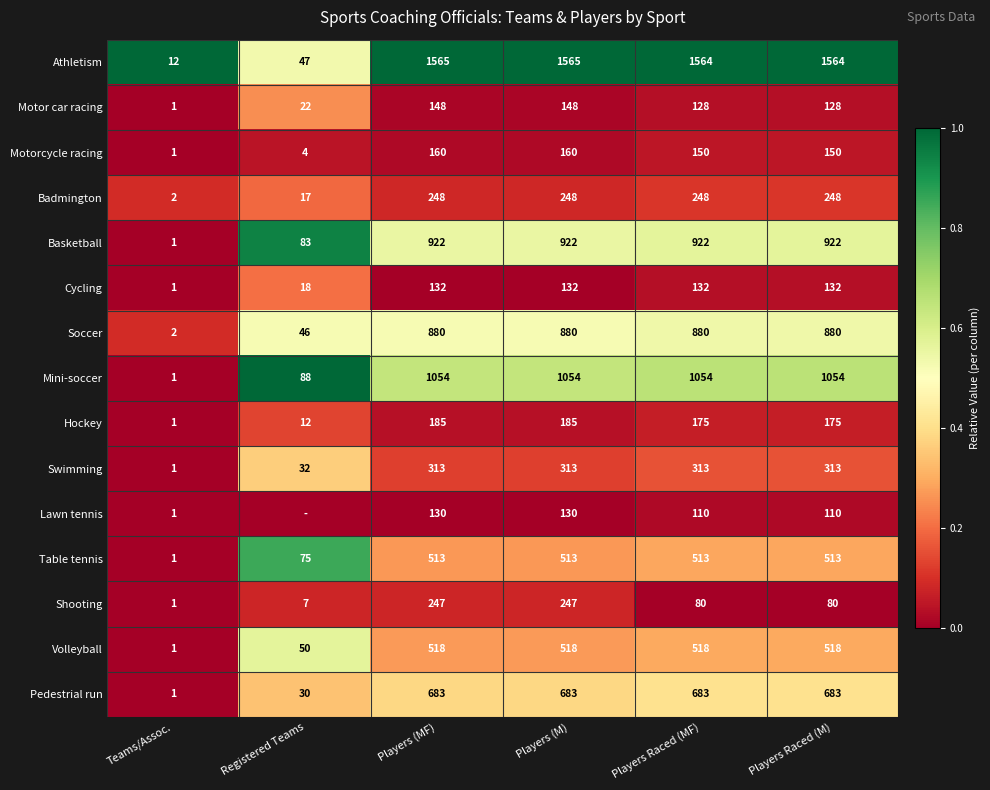

Count the number of categories in the chart.

6